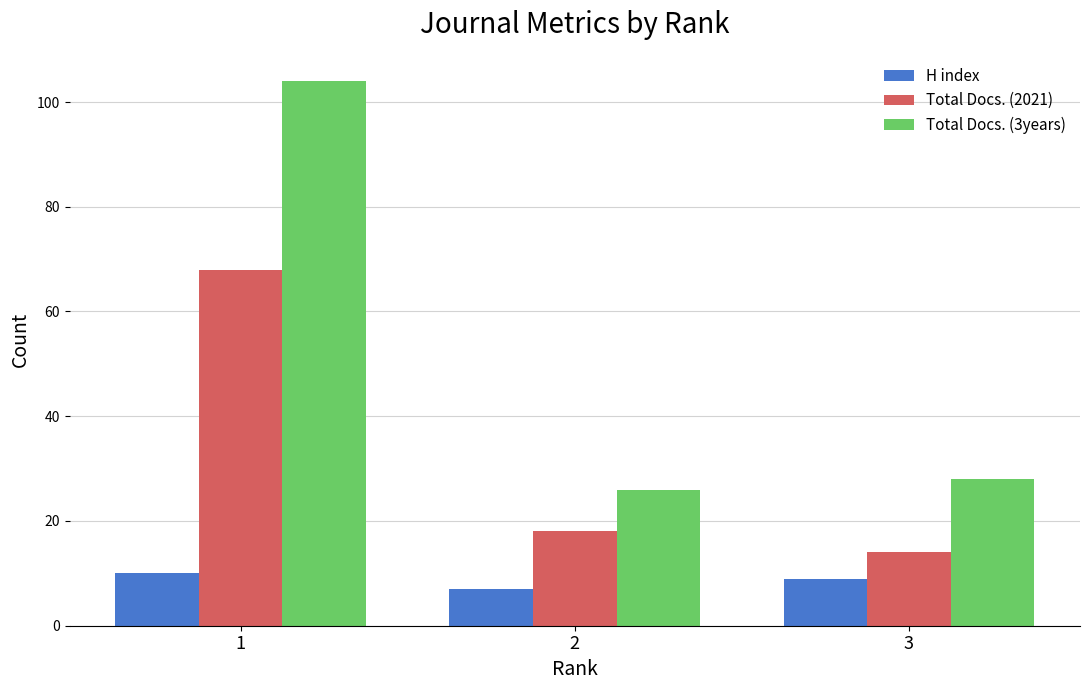

What is the average value of the Total Docs. (3years) series?

53